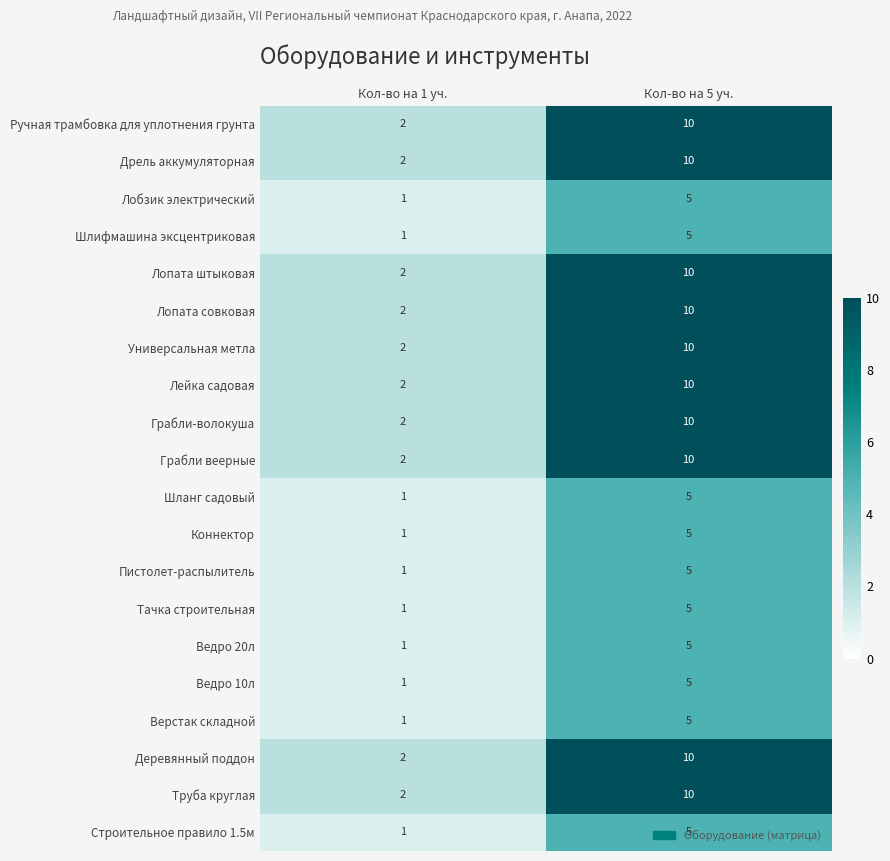

What is the difference between the highest and lowest values at Кол-во на 5 уч.?

5